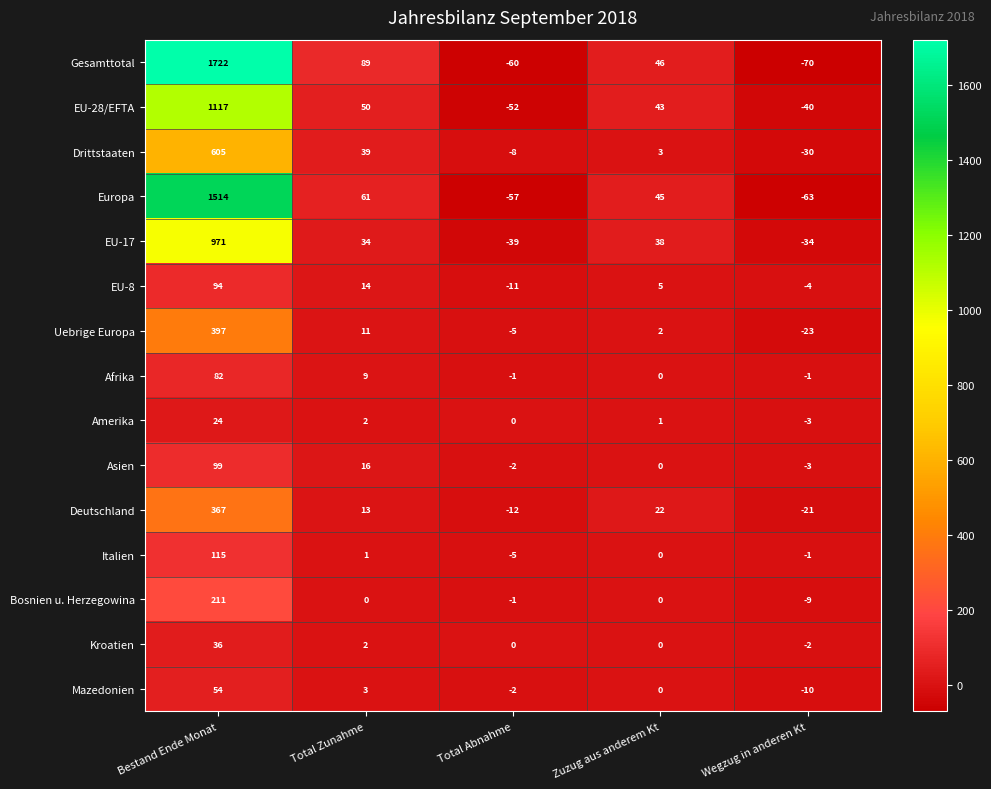

Count the number of categories in the chart.

5